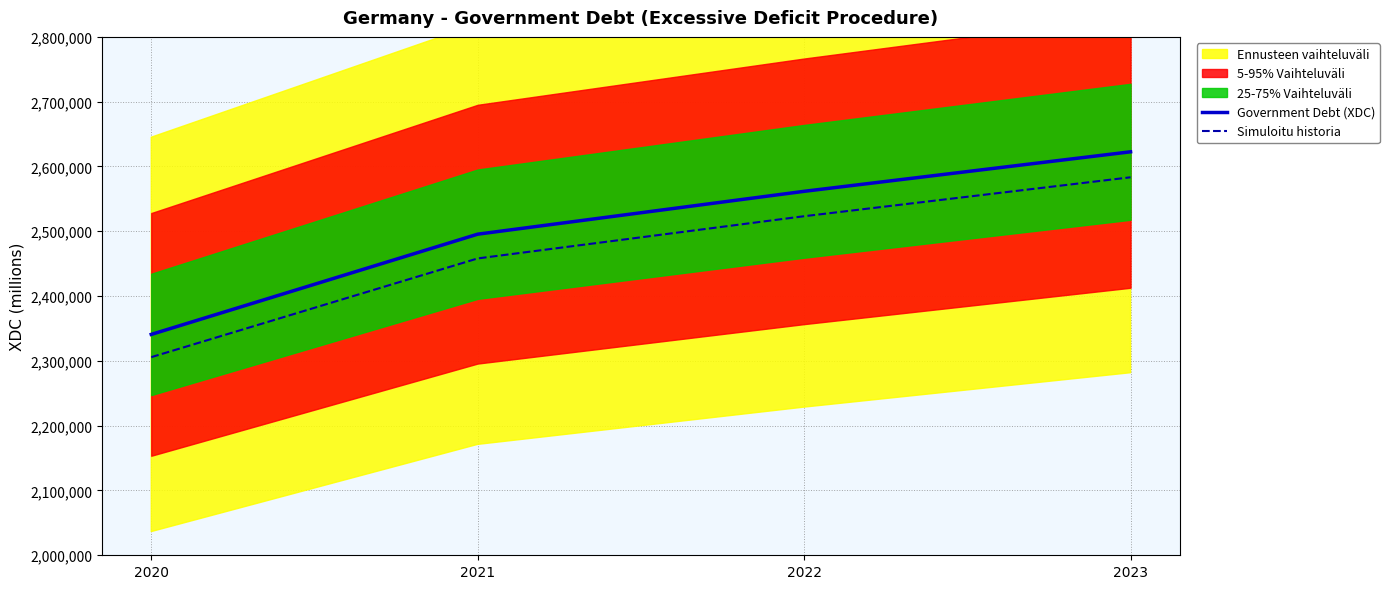

What is the sum of the Simuloitu historia values at 2023 and 2022?

5106577.9